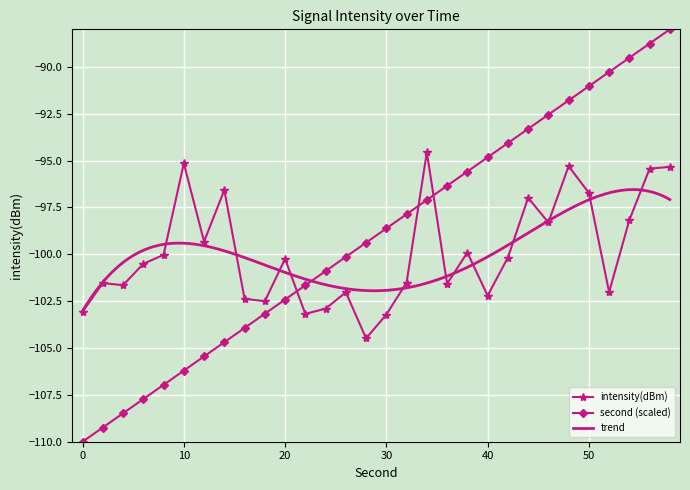

True or false: second (scaled) has more than 0 points higher than both neighbors.

False